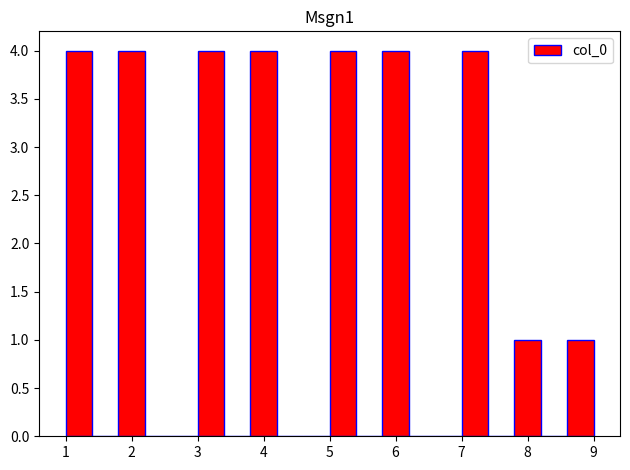

How tall is the bar that spans 5.8 to 6.2 on the x-axis? The values are not printed on the chart, so give them approximately, as read against the axis.

4